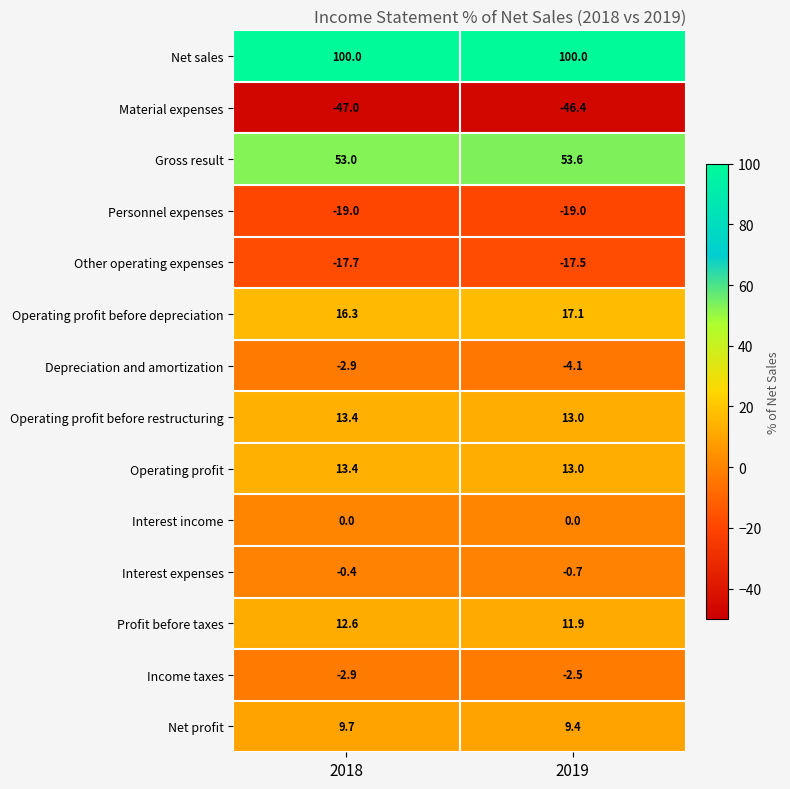

Reading right to left, extract all data points from this chart.

Net sales: 100.0	100.0
Material expenses: -46.4	-47.0
Gross result: 53.6	53.0
Personnel expenses: -19.0	-19.0
Other operating expenses: -17.5	-17.7
Operating profit before depreciation: 17.1	16.3
Depreciation and amortization: -4.1	-2.9
Operating profit before restructuring: 13.0	13.4
Operating profit: 13.0	13.4
Interest income: 0.0	0.0
Interest expenses: -0.7	-0.4
Profit before taxes: 11.9	12.6
Income taxes: -2.5	-2.9
Net profit: 9.4	9.7